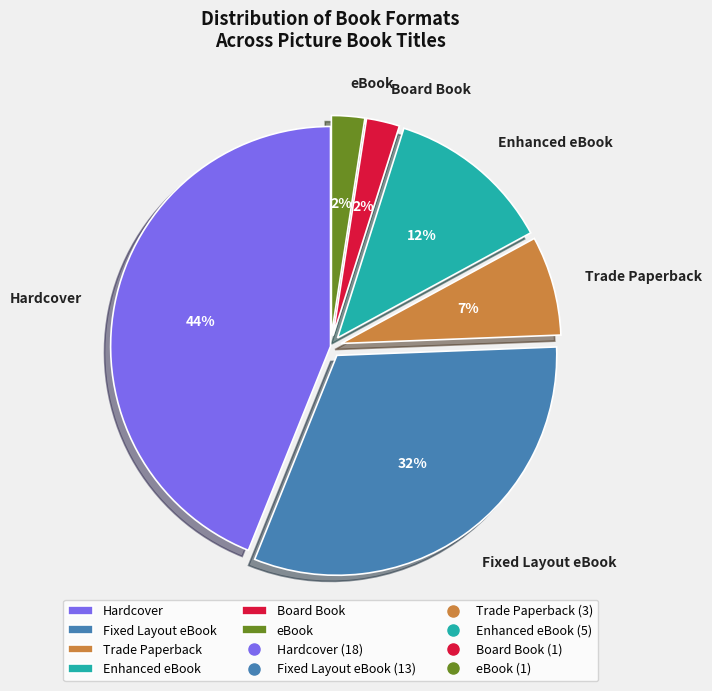

To the nearest percent, what is the difference between the Hardcover and Fixed Layout eBook slice percentages?

12%